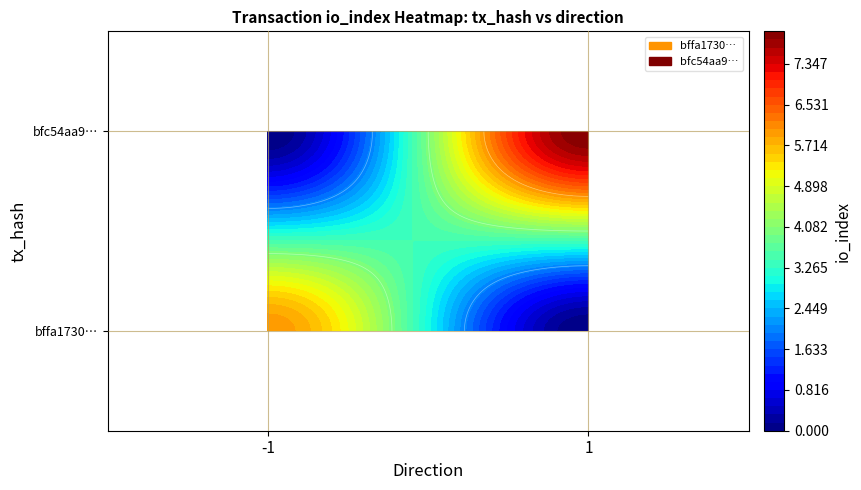

Reading left to right, extract all data points from this chart.

bffa1730c958e144c5cef0a33e7fb0a27ce1537: -1	6
bfc54aa9194c71b3a00726de96d289d3043015f: 1	8